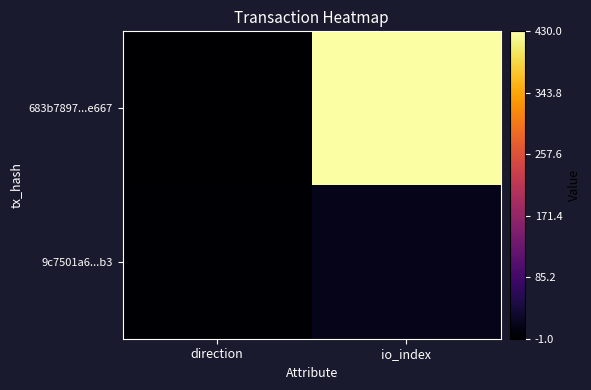

Which series has the largest total across all categories?

683b7897...e667